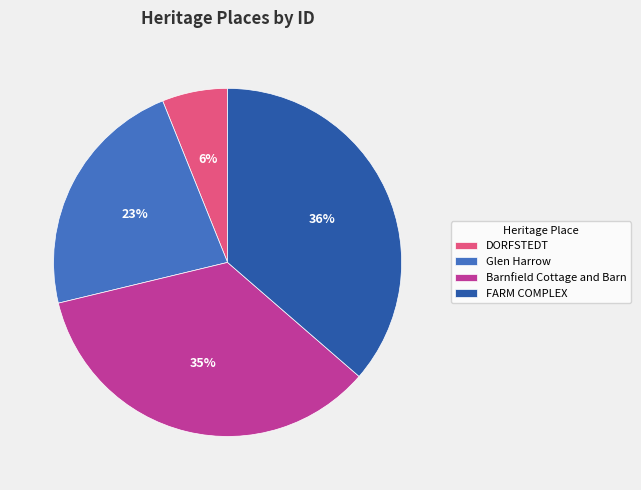

Does any single category account for the majority?

No